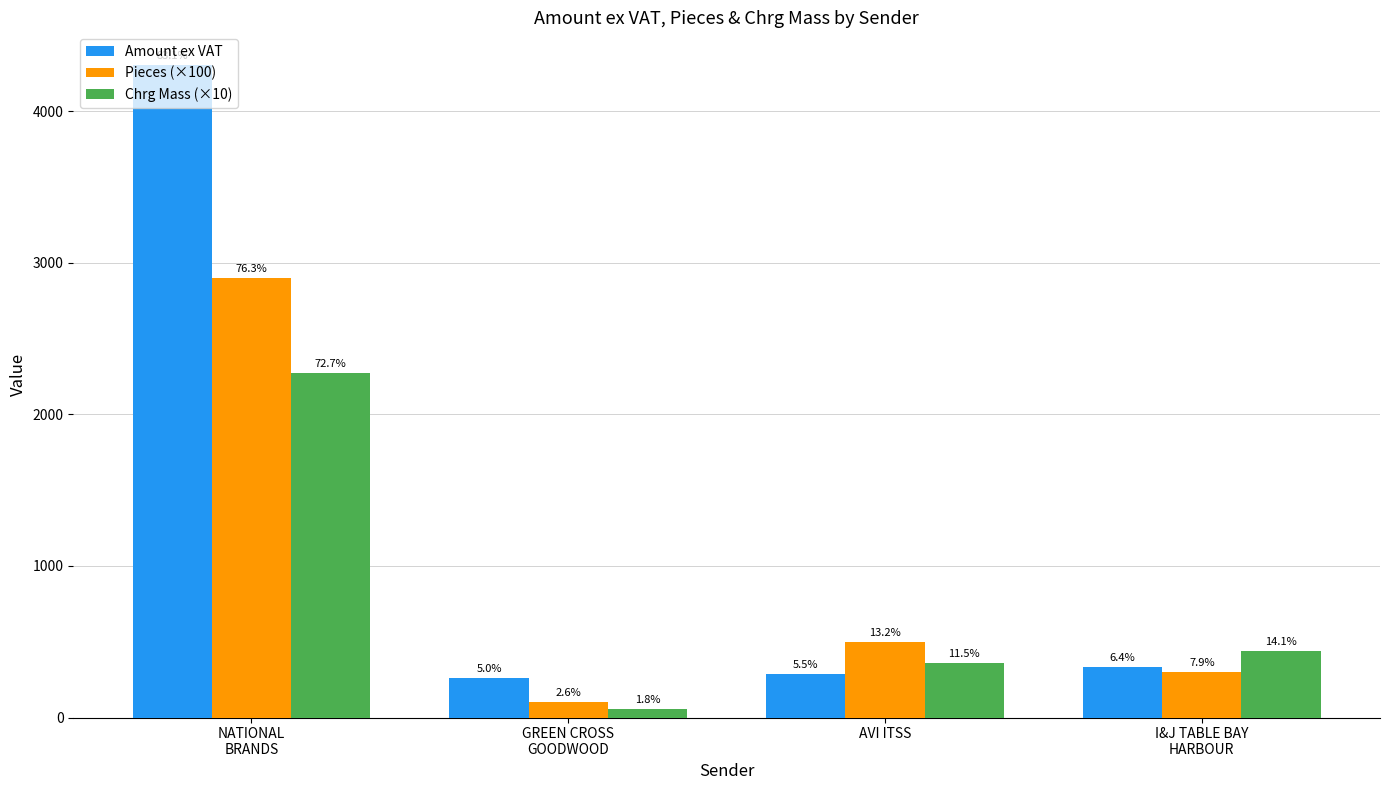

Reading right to left, transcribe all the data shown in this chart.

Amount ex VAT: 331.3	284.5	260.3	4305.5
Pieces (×100): 300.0	500.0	100.0	2900.0
Chrg Mass (×10): 440.0	360.0	55.0	2275.0